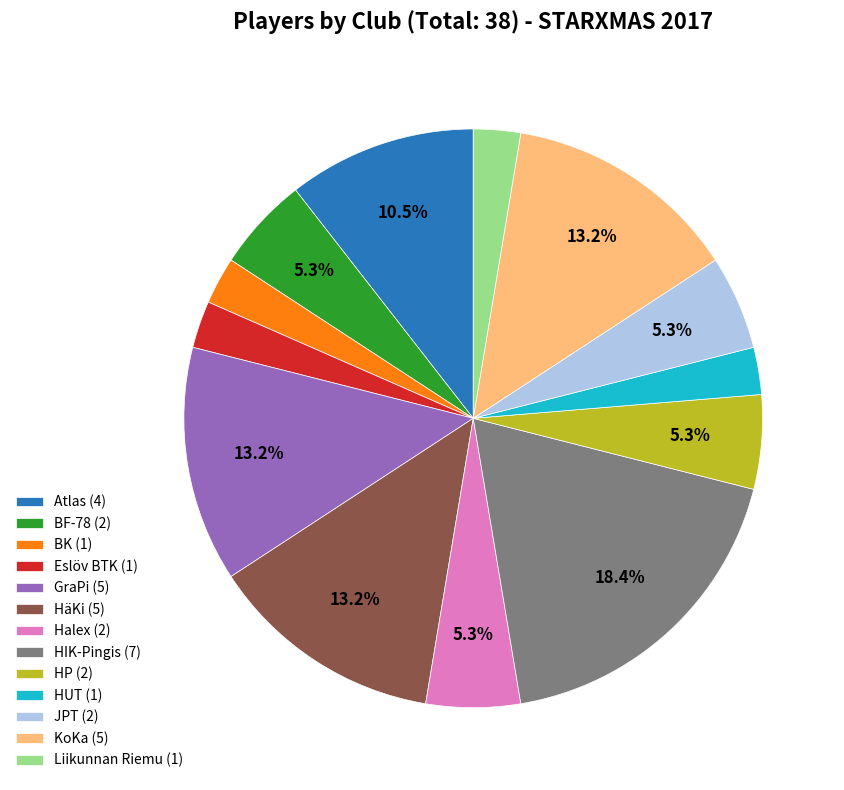

True or false: HäKi accounts for 18% of the total.

False